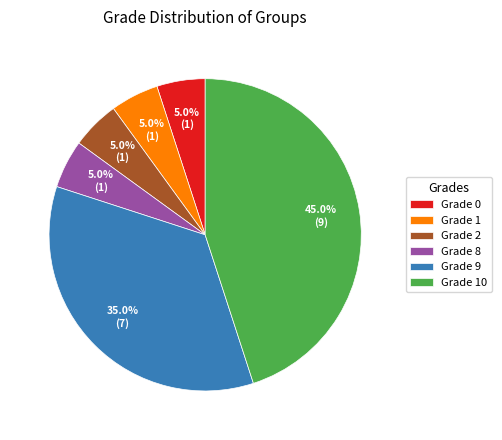

How many slices are in this pie chart?

6